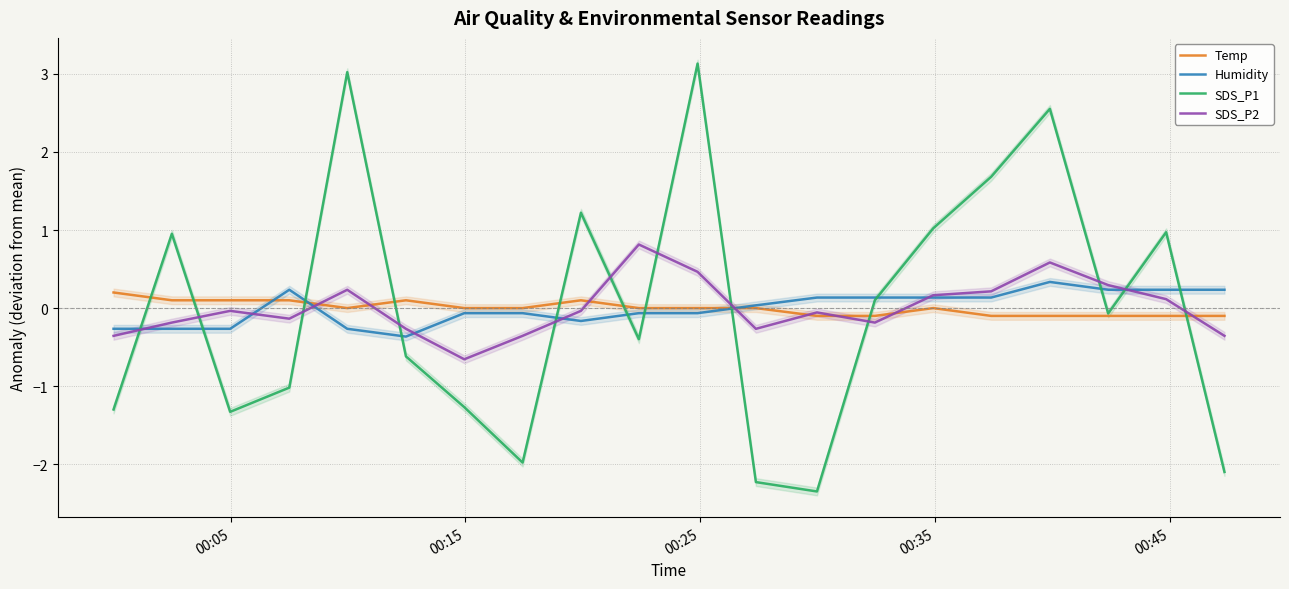

Reading left to right, what are all the values shown in this chart?

Temp: 0.2	0.1	0.1	0.1	0.0	0.1	0.0	0.0	0.1	0.0	0.0	0.0	-0.1	-0.1	0.0	-0.1	-0.1	-0.1	-0.1	-0.1
Humidity: -0.3	-0.3	-0.3	0.2	-0.3	-0.4	-0.1	-0.1	-0.2	-0.1	-0.1	0.0	0.1	0.1	0.1	0.1	0.3	0.2	0.2	0.2
SDS_P1: -1.3	1.0	-1.3	-1.0	3.0	-0.6	-1.3	-2.0	1.2	-0.4	3.1	-2.2	-2.3	0.1	1.0	1.7	2.6	-0.1	1.0	-2.1
SDS_P2: -0.4	-0.2	-0.0	-0.1	0.2	-0.3	-0.7	-0.4	-0.0	0.8	0.5	-0.3	-0.1	-0.2	0.2	0.2	0.6	0.3	0.1	-0.4